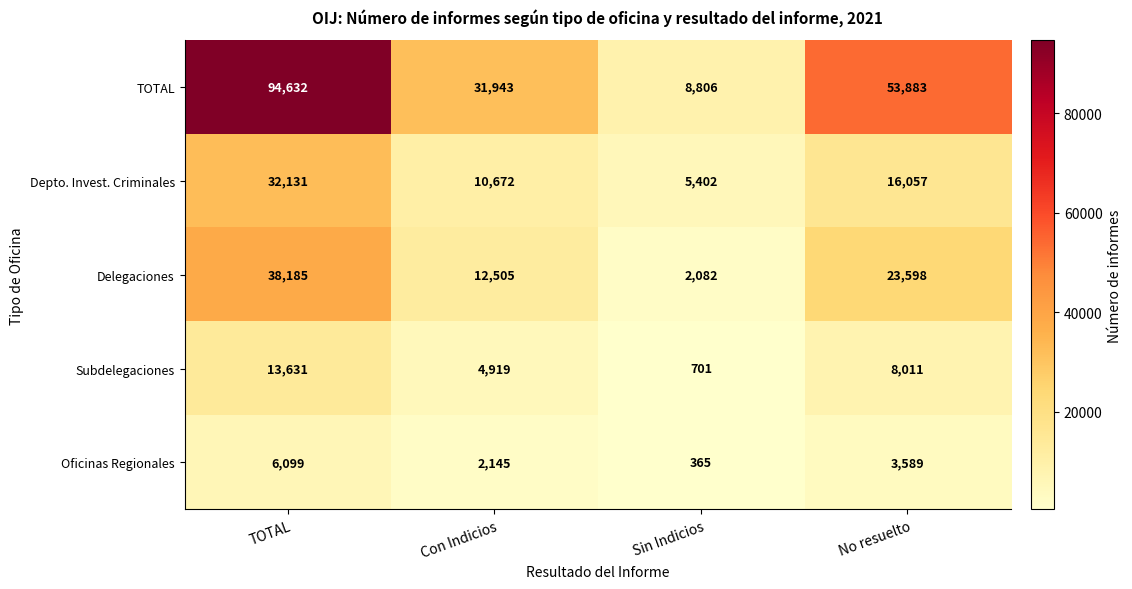

What is the spread (max minus min) of values at Con Indicios?

29798